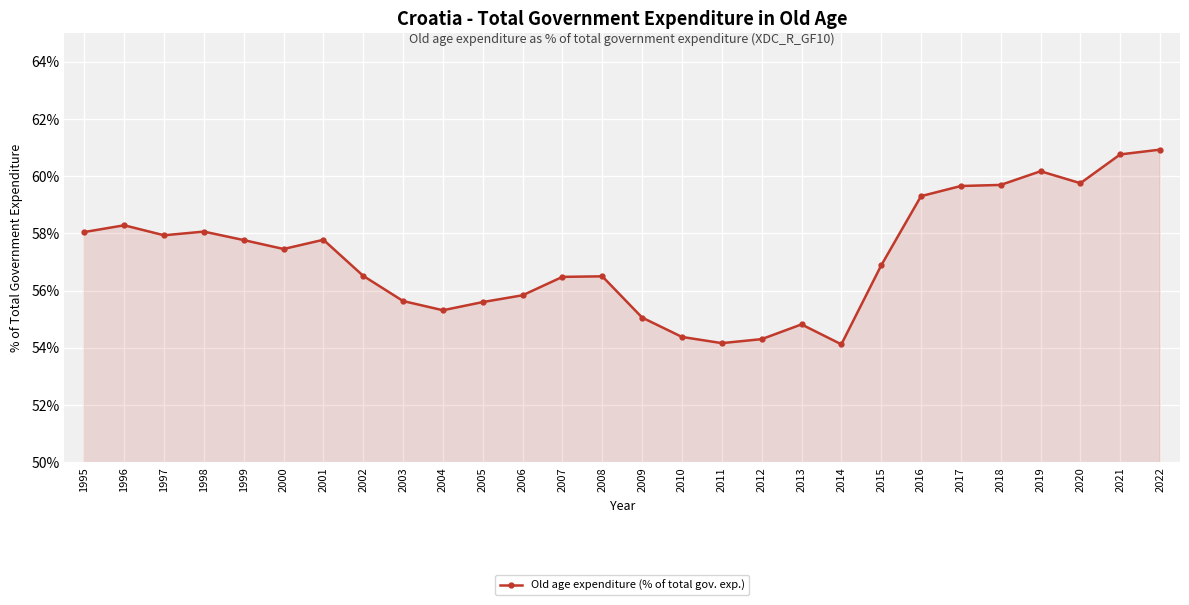

The chart shows a value of 56.5 at 2007. True or false?

True